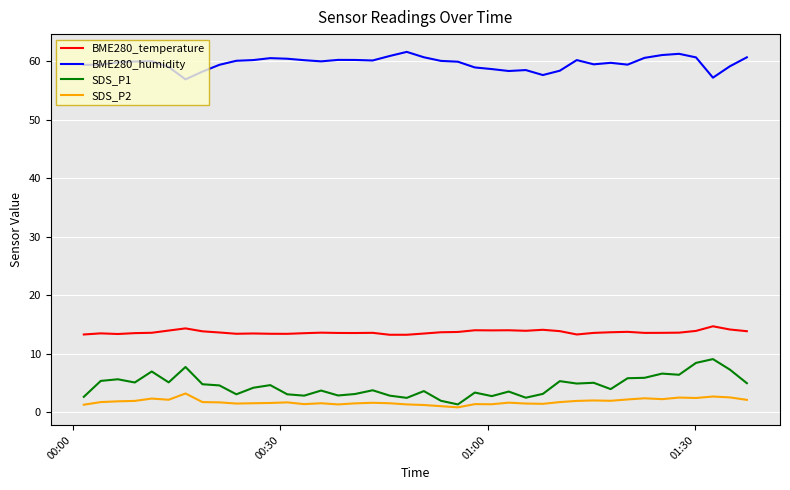

True or false: SDS_P2 and BME280_temperature cross at least once.

False